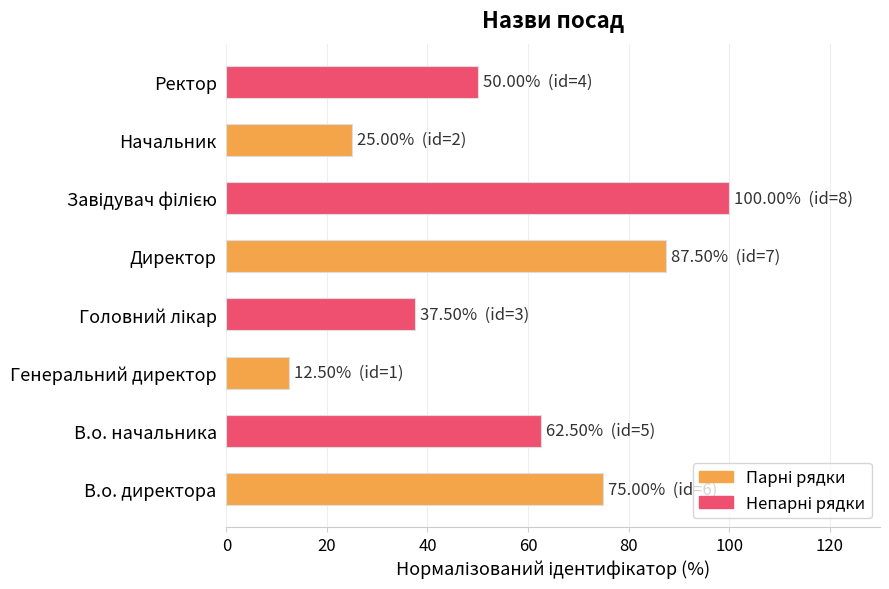

True or false: the data shows 25.0 at Начальник.

True